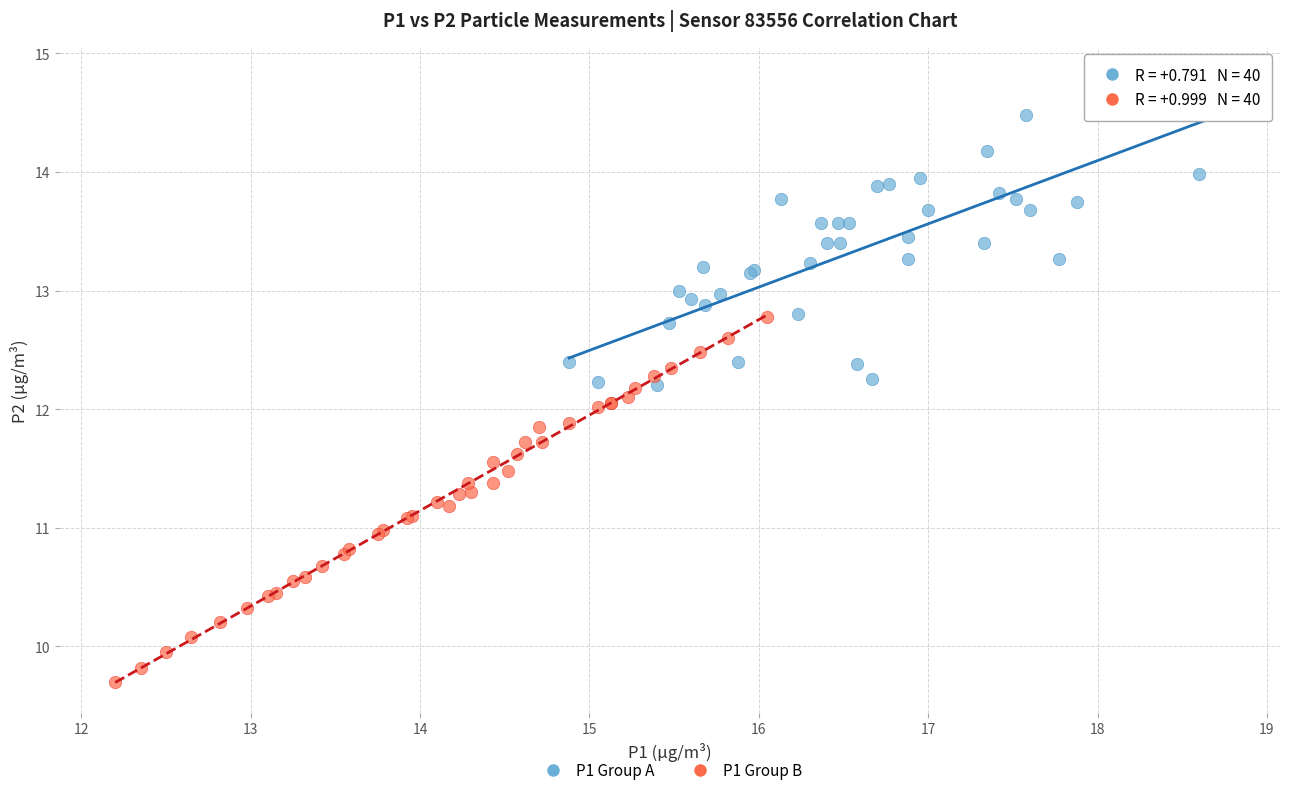

Which series contains the highest Y value?

P1 Group A